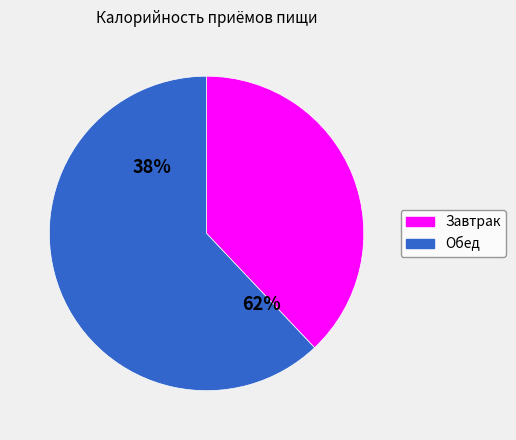

Does any single category account for the majority?

Yes